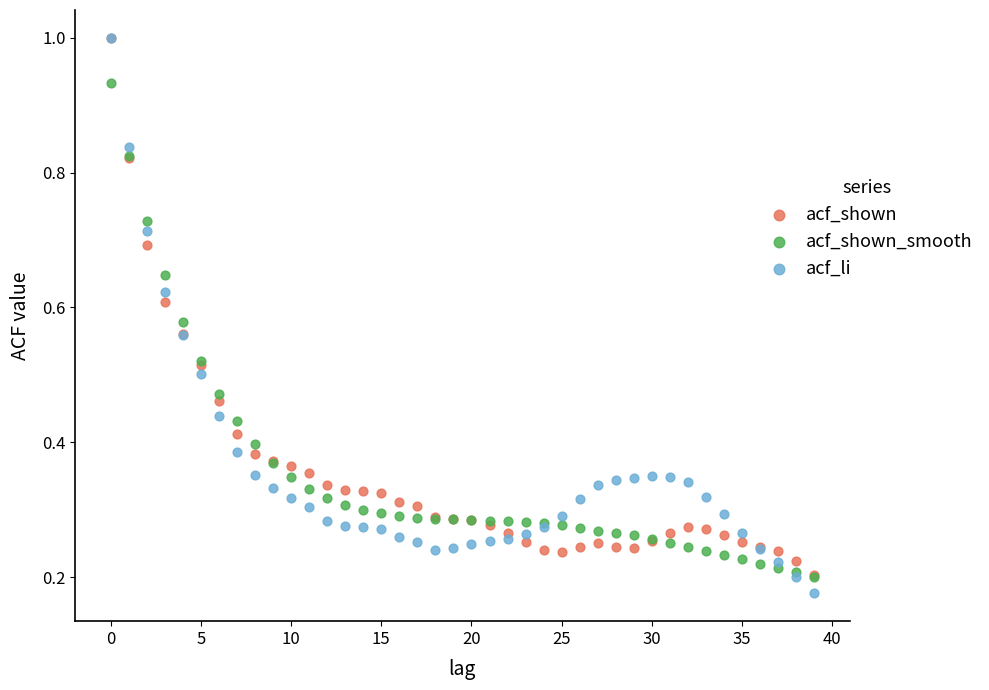

Which series has the largest Y range (max minus min)?

acf_li